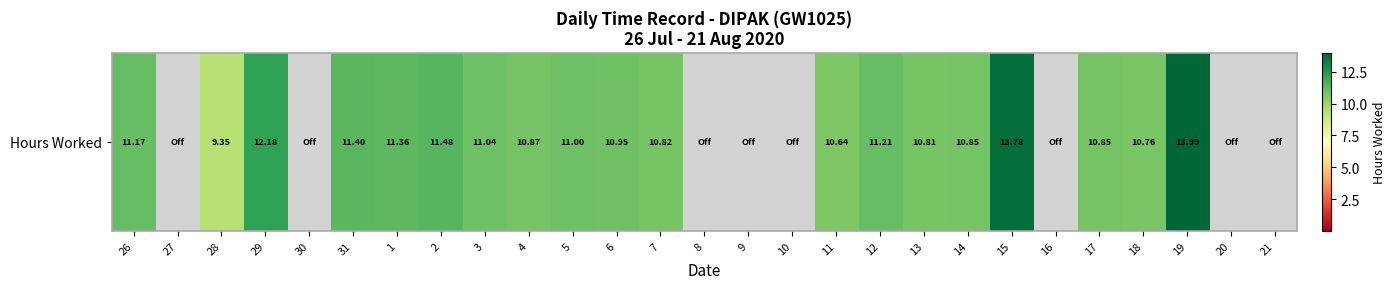

Reading left to right, list all the values displayed in this chart.

11.2	0.0	9.3	12.2	0.0	11.4	11.4	11.5	11.0	10.9	11.0	10.9	10.8	0.0	0.0	0.0	10.6	11.2	10.8	10.8	13.8	0.0	10.8	10.8	14.0	0.0	0.0